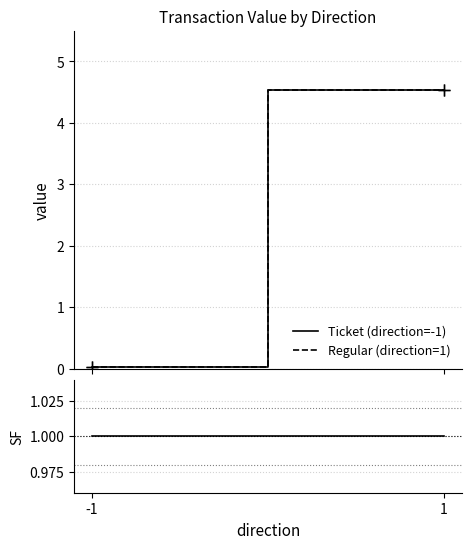

Which series has the largest total across all categories?

Ticket